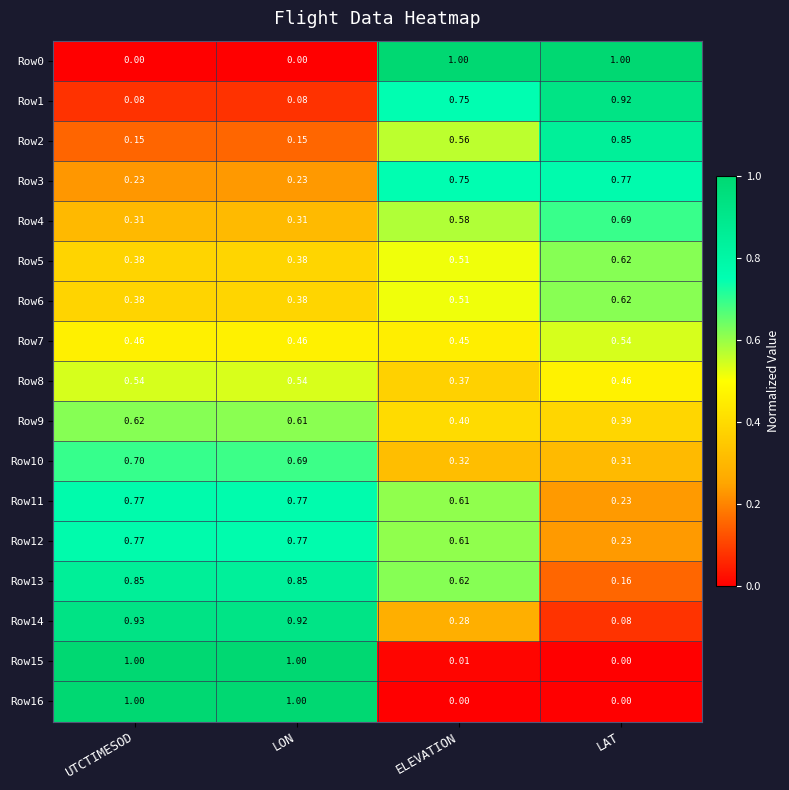

At which category is the sum across all series the highest?

UTCTIMESOD